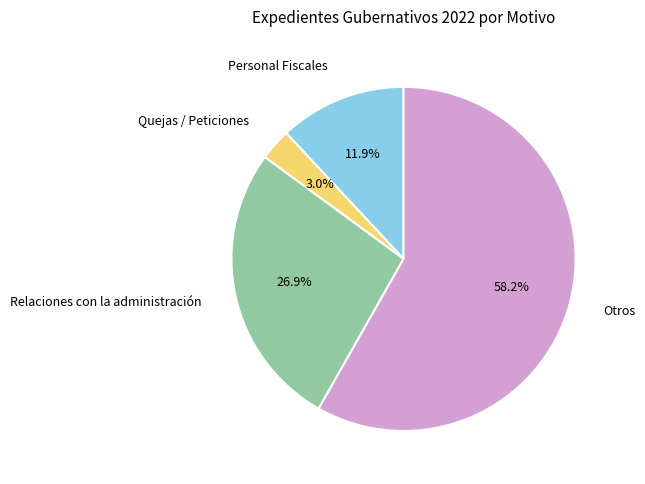

Is there a majority slice in this chart?

Yes